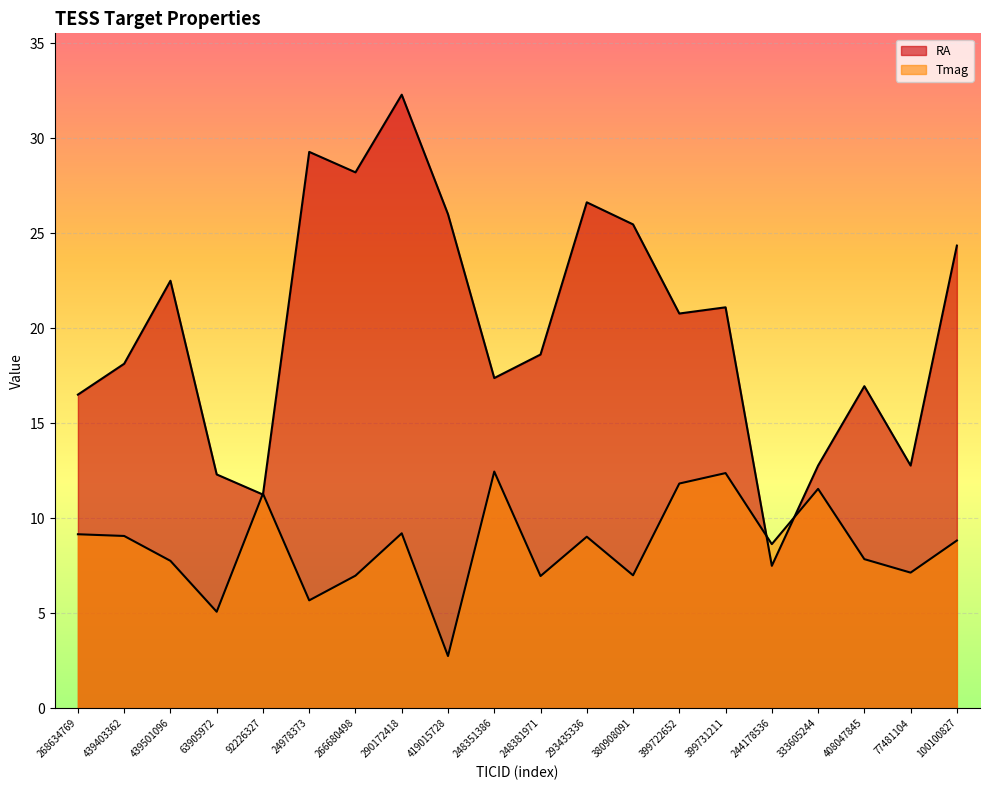

How many data points in RA are above 20?

10